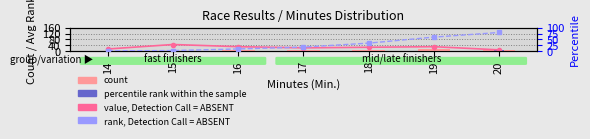

Reading right to left, extract all data points from this chart.

value, Detection Call = ABSENT: 8.0	30.0	26.0	22.0	30.0	45.0	14.0
count: 5.0	11.0	8.0	6.0	8.0	1.0	1.0
percentile rank within the sample: 3.7	3.0	1.9	1.2	0.6	0.2	0.1
rank, Detection Call = ABSENT: 80.0	60.0	34.0	17.0	9.0	2.0	1.0